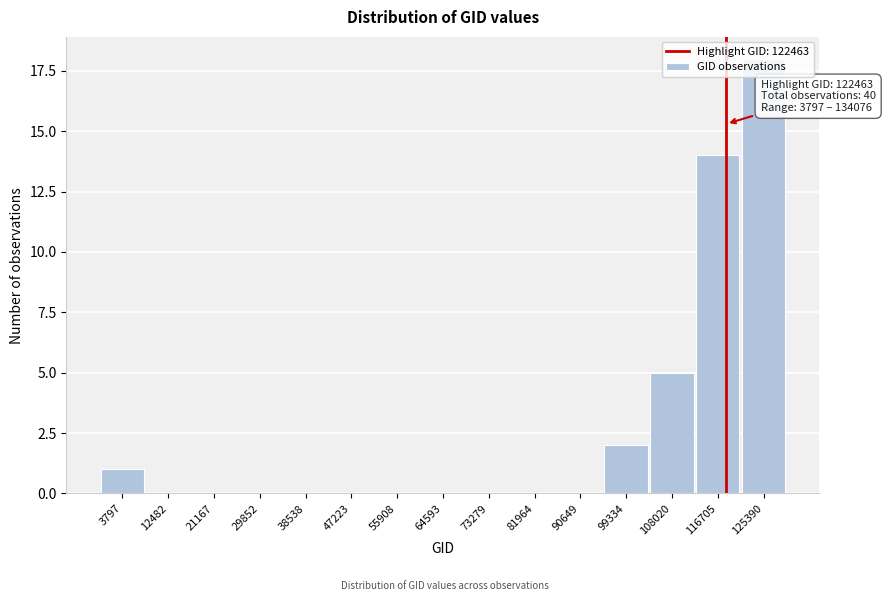

What is the sum of all values?

40